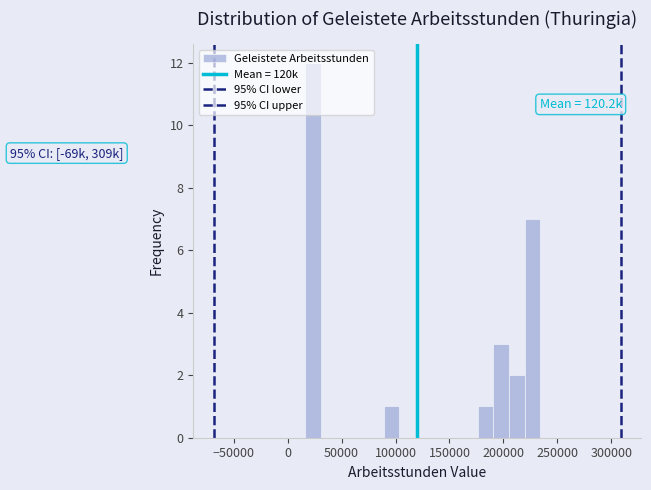

Around what value on the x-axis is the tallest bar? Give the approximate position of its centre, as read against the axis.

25000